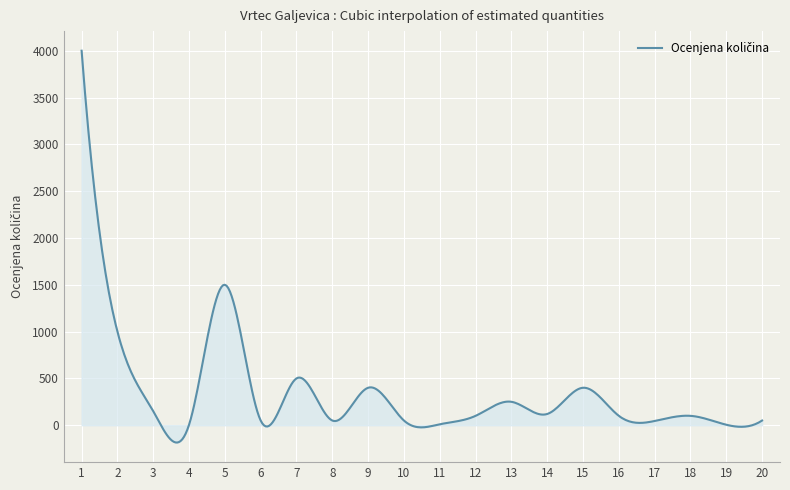

What is the difference between the maximum and minimum values?

4185.2